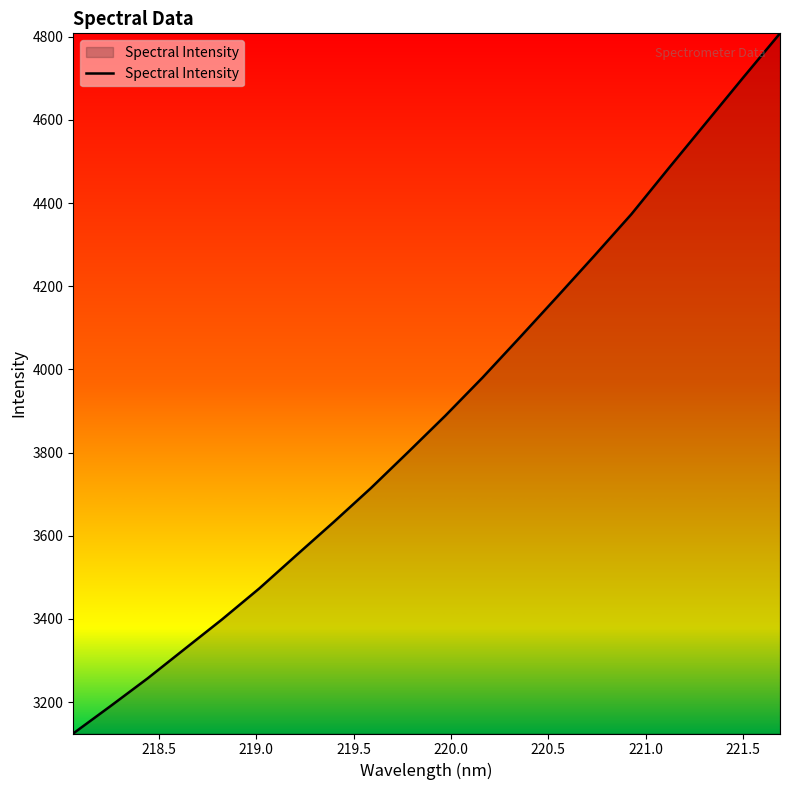

Reading left to right, what are all the values shown in this chart?

3124.6	3190.3	3257.2	3328.2	3399.0	3473.4	3553.5	3633.0	3714.7	3801.1	3888.7	3980.3	4076.6	4174.1	4272.6	4372.9	4483.0	4591.7	4700.6	4808.0